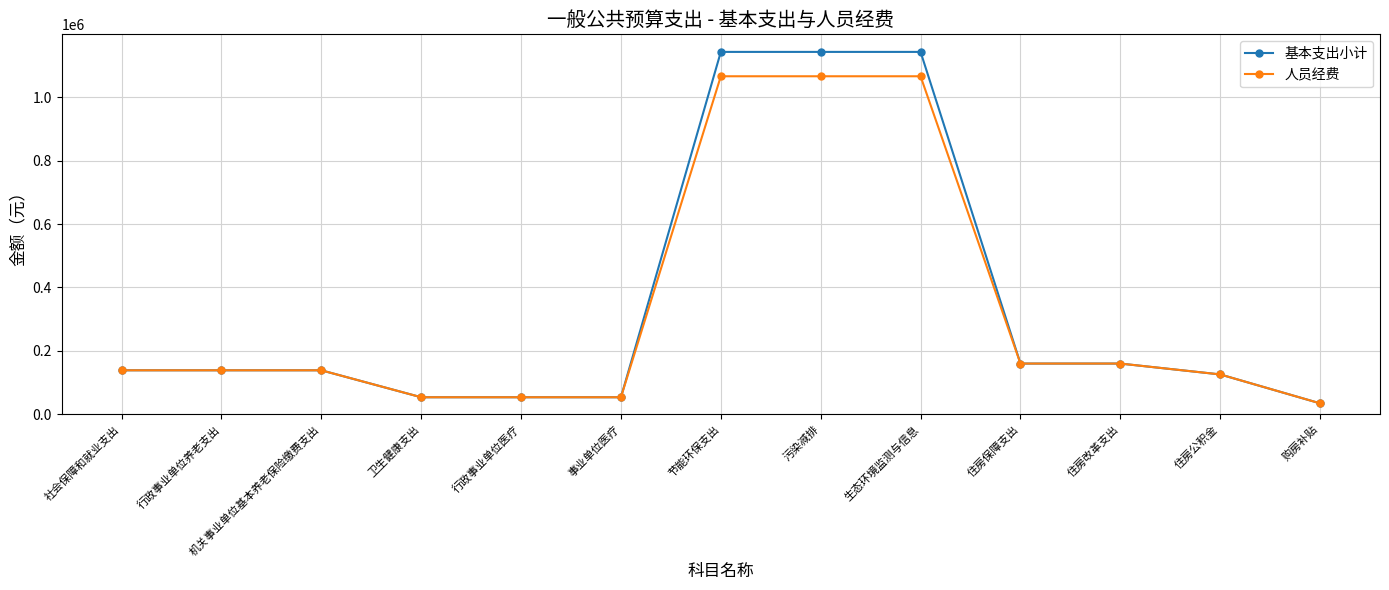

What is the sum of the 人员经费 values at 住房保障支出 and 事业单位医疗?

213418